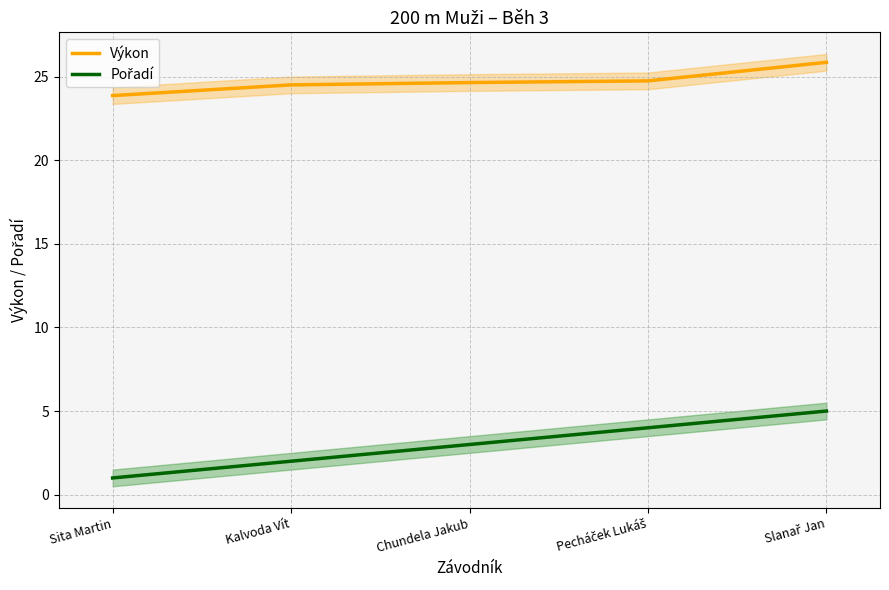

Is the value of Pořadí at Chundela Jakub greater than the value of Výkon at Pecháček Lukáš?

No